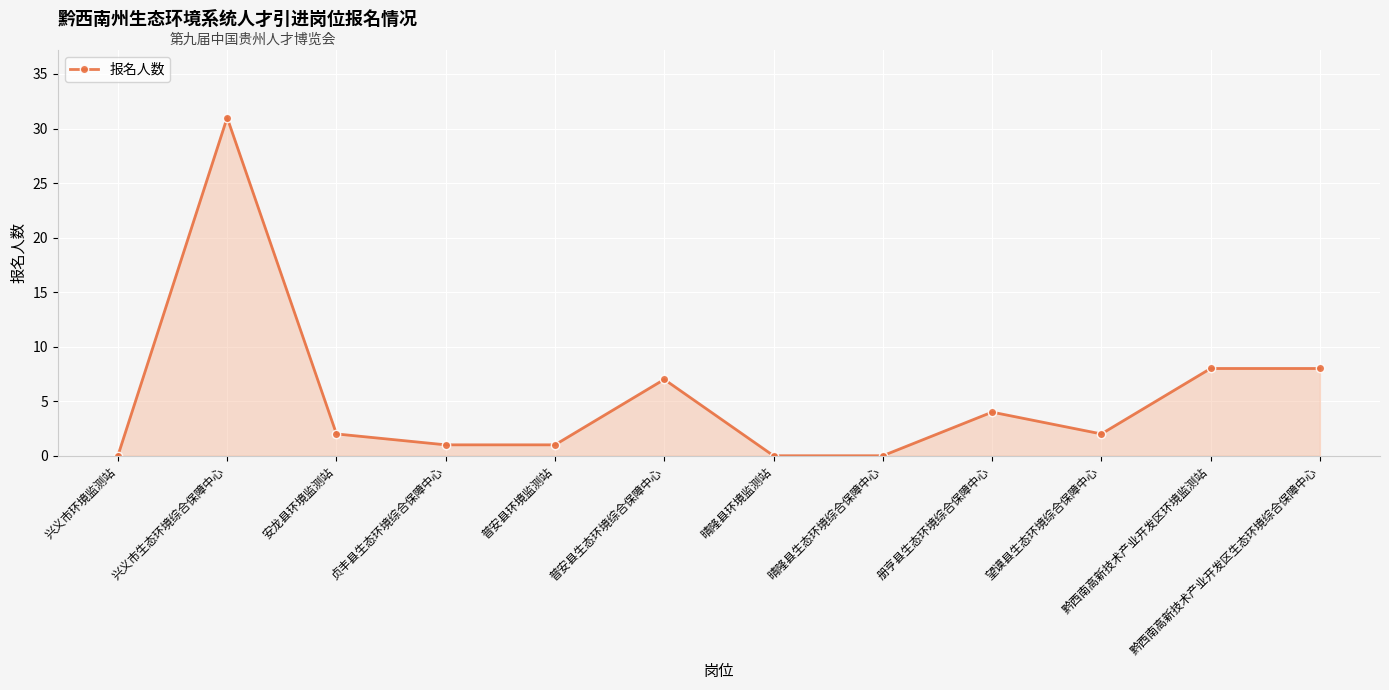

What is the sum of the values at 晴隆县环境监测站 and 兴义市生态环境综合保障中心?

31